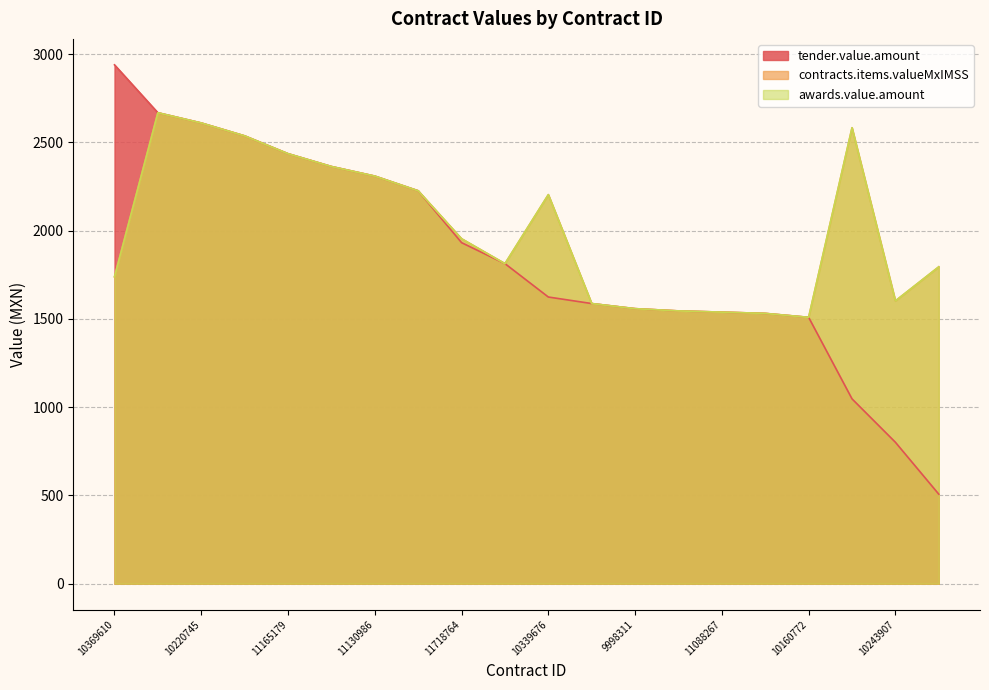

List the series in order of their peak value, highest first.

tender.value.amount, contracts.items.valueMxIMSS, awards.value.amount